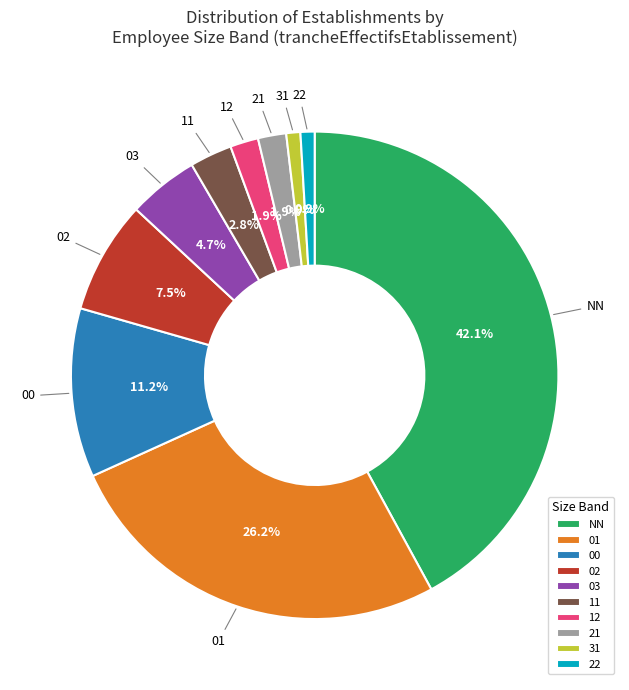

Which has a higher value, NN or 22?

NN